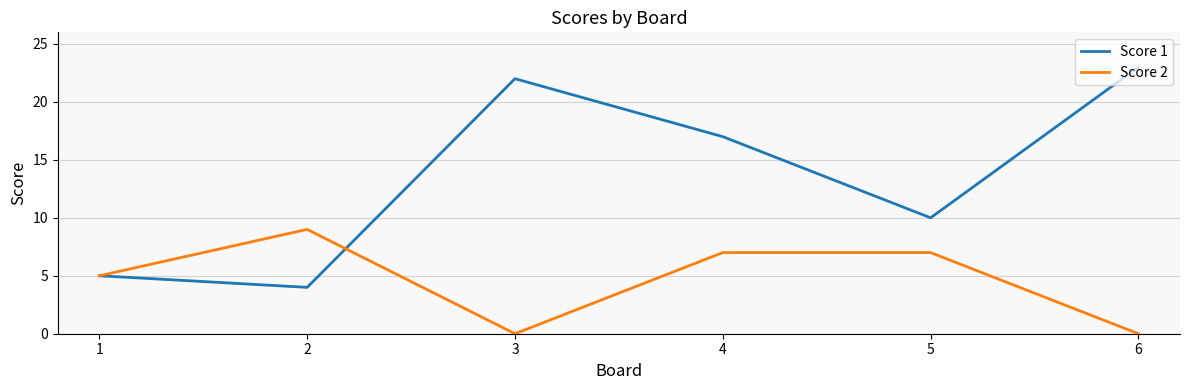

Where does the Score 1 series first go above 17?

3